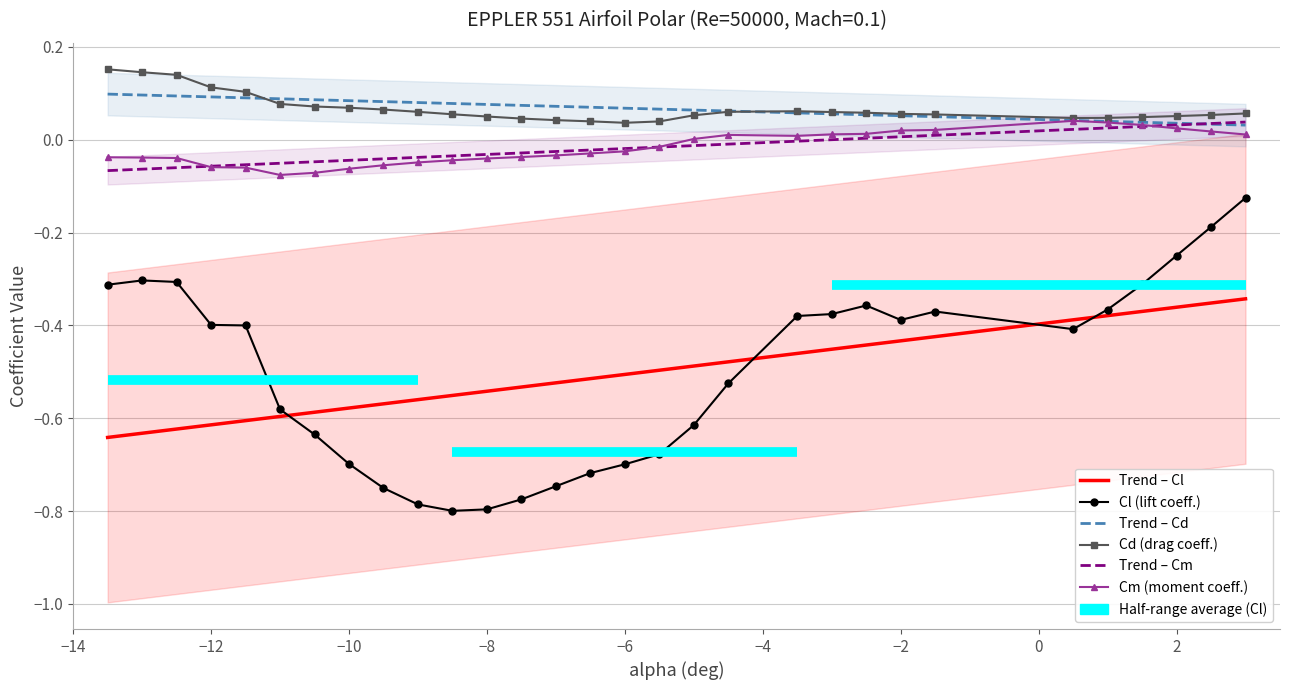

What is the sum of all Cd (drag coeff.) values?

2.0